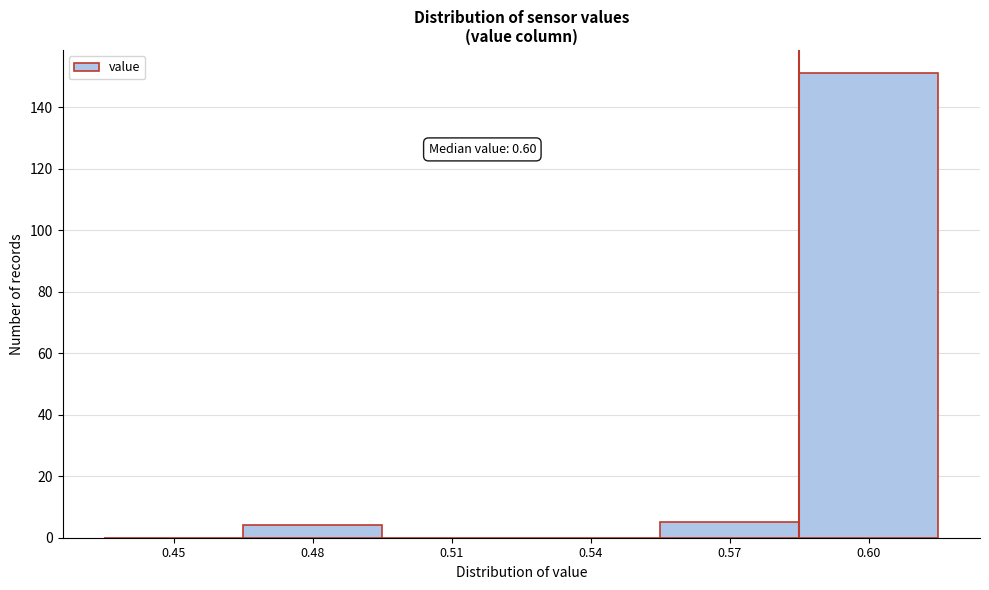

Reading left to right, what are all the values shown in this chart?

0.45=0	0.48=4	0.51=0	0.54=0	0.57=5	0.60=151